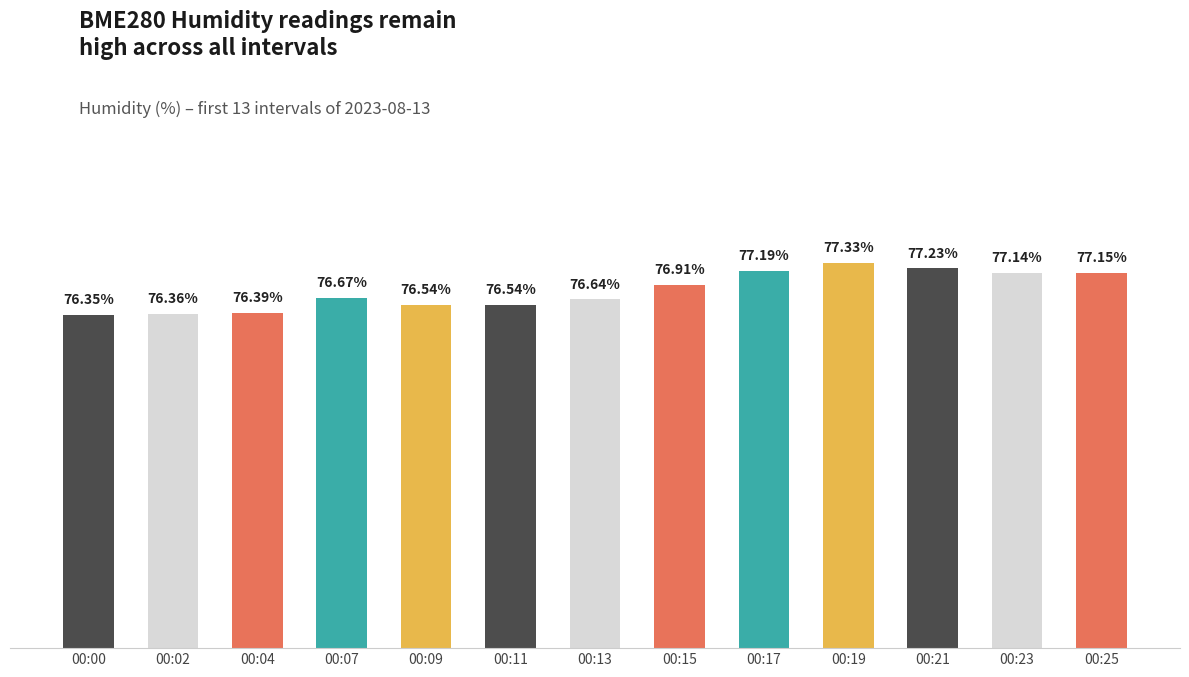

Which has a higher value, 00:13 or 00:11?

00:13